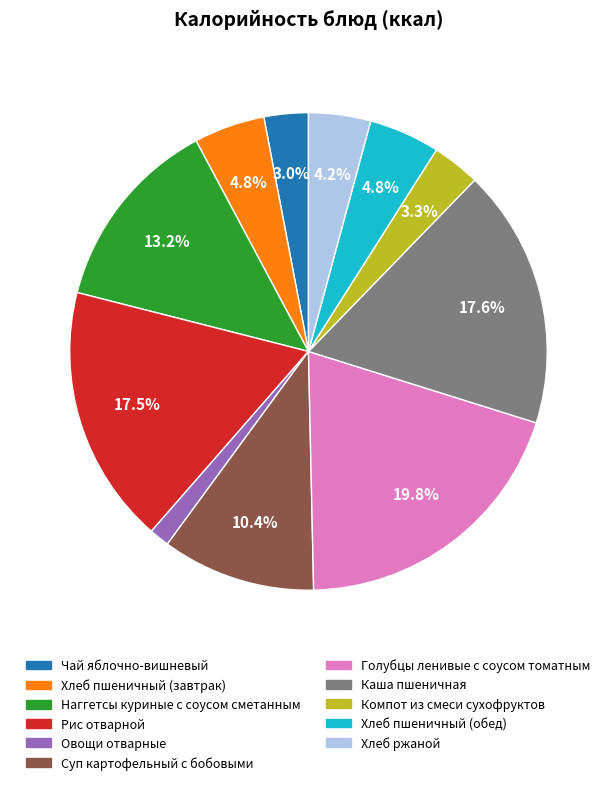

Which slice is the smallest?

Овощи отварные